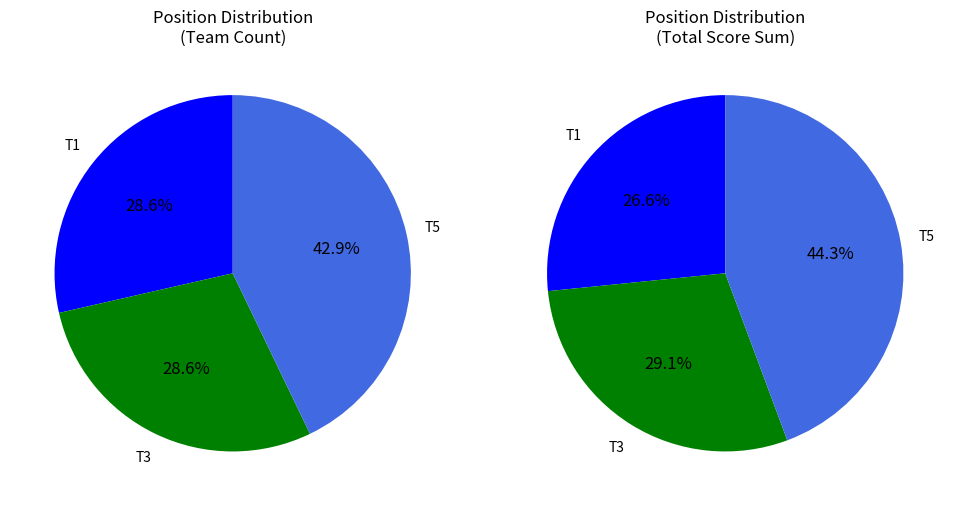

What is the largest slice in the pie chart?

T5